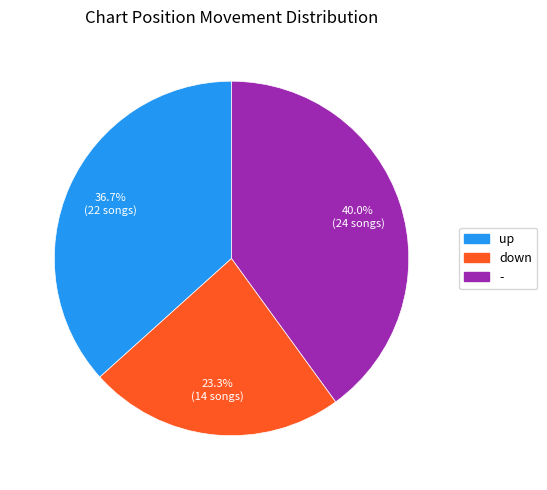

To the nearest percent, what is the difference between the down and - slice percentages?

17%